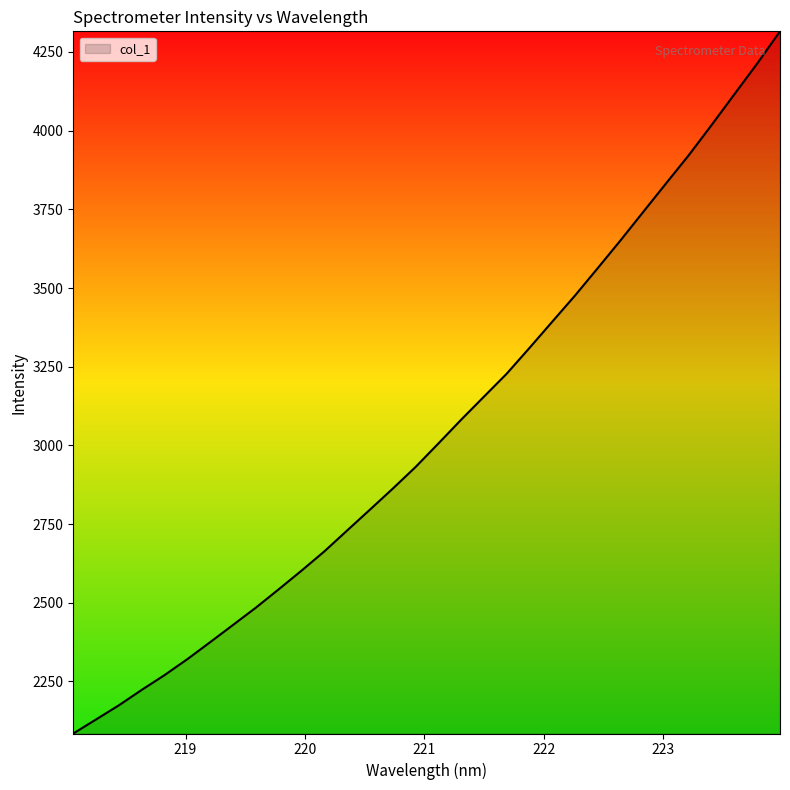

What is the smallest value displayed?

2084.7